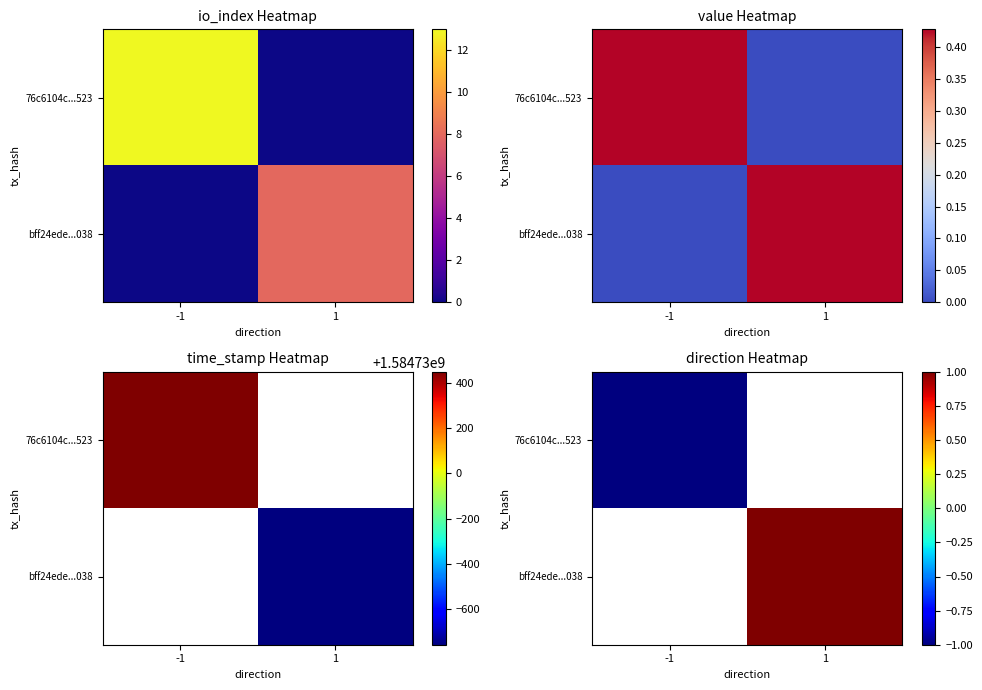

True or false: bff24ede...038 has a value of 1.7 at 1.

False